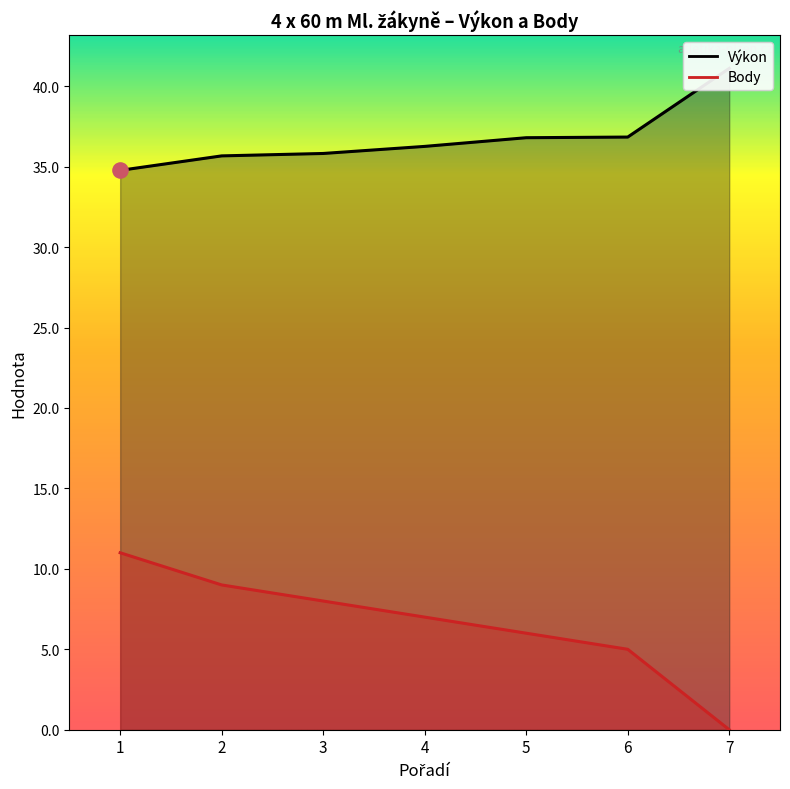

At which category is the sum across all series the highest?

1